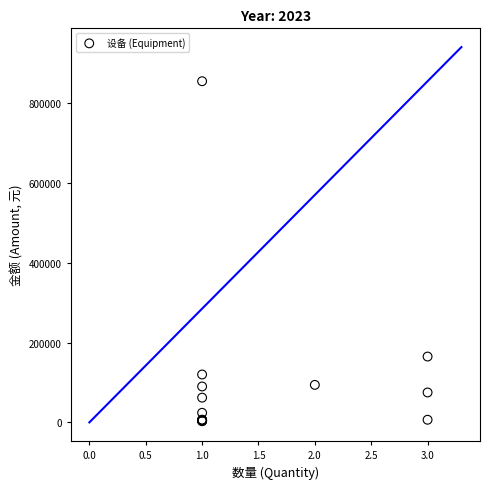

What Y value in the scatter plot is closest to 429000?

165000